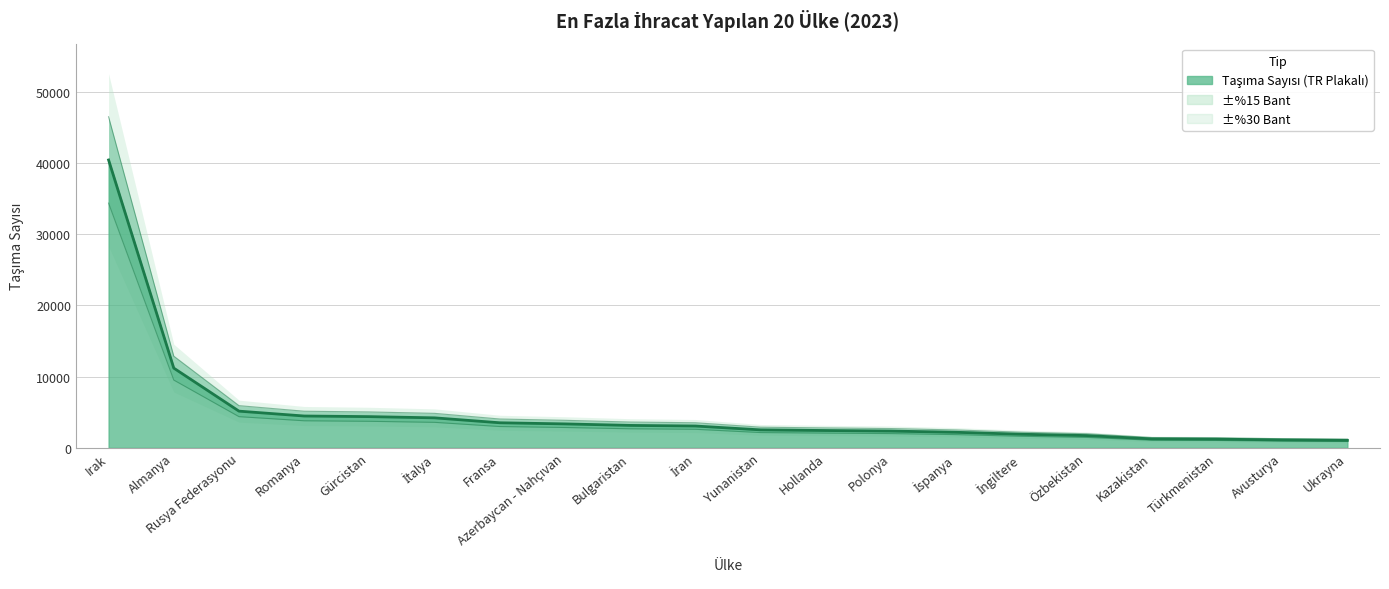

At which label is the value closest to 20726?

Almanya